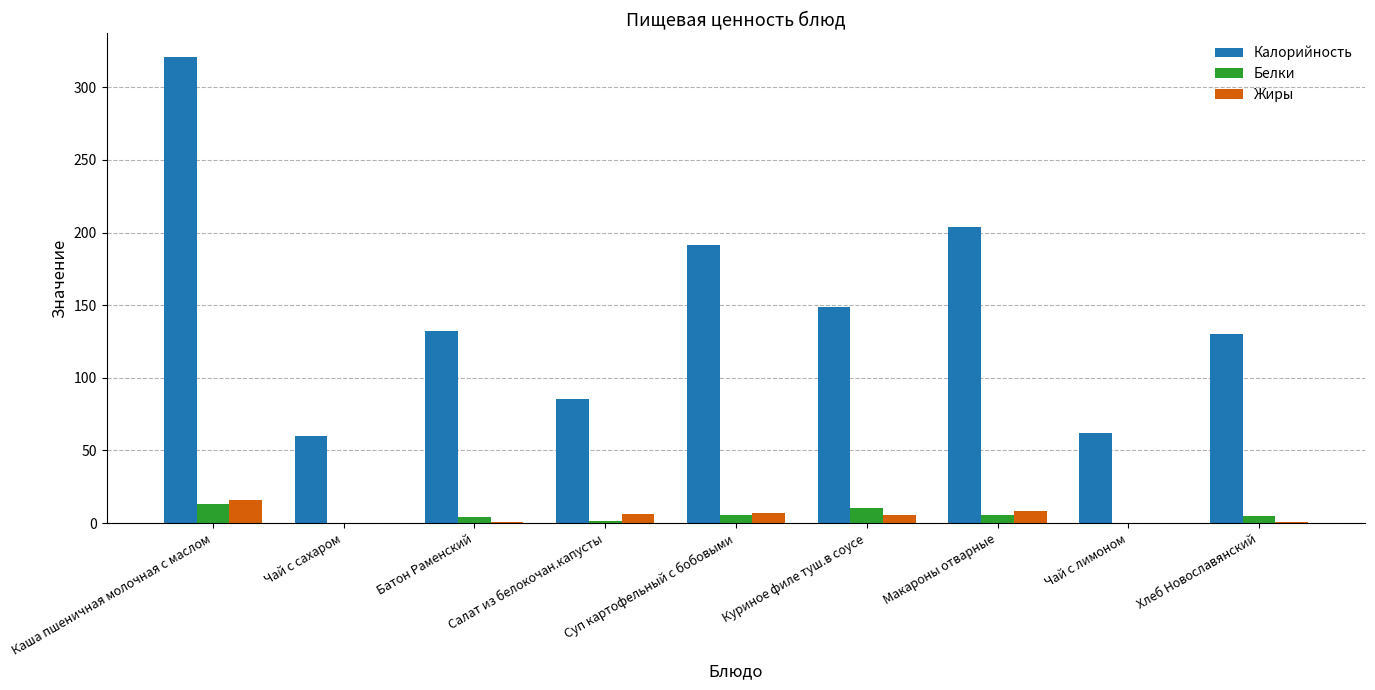

What is the difference between the Жиры values at Куриное филе туш.в соусе and Макароны отварные?

2.8